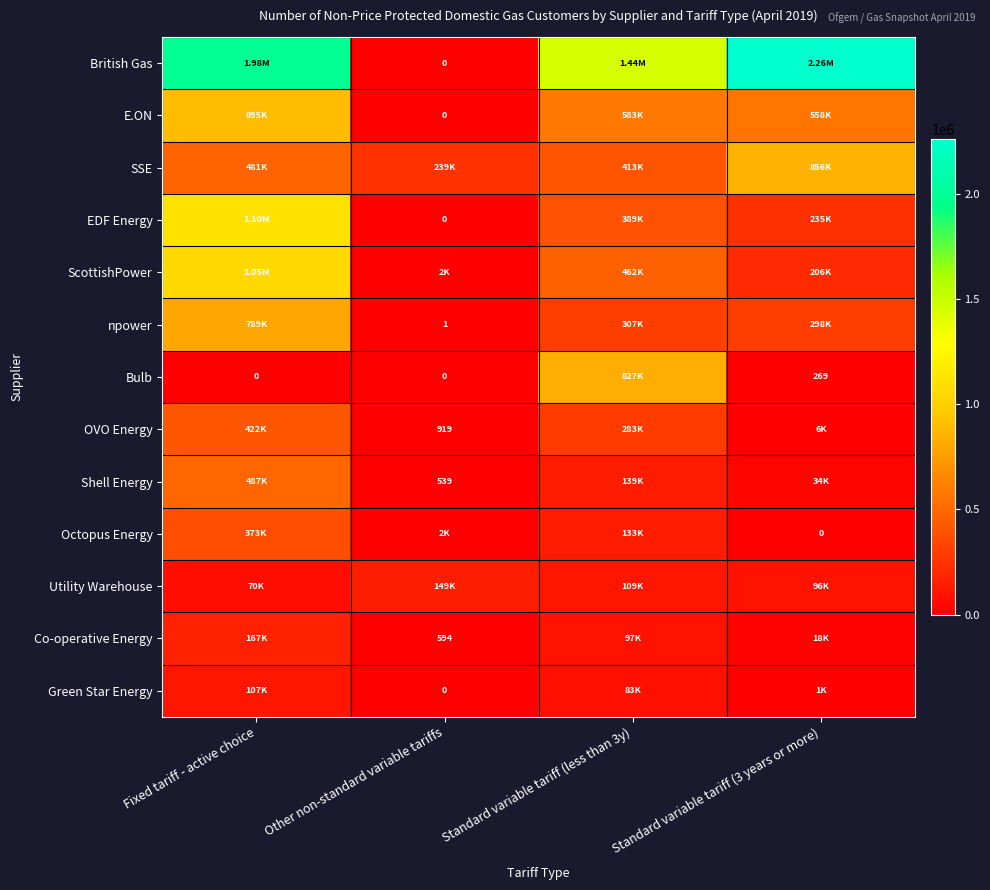

What is the sum of the Bulb values at Other non-standard variable tariffs and Standard variable tariff (3 years or more)?

269